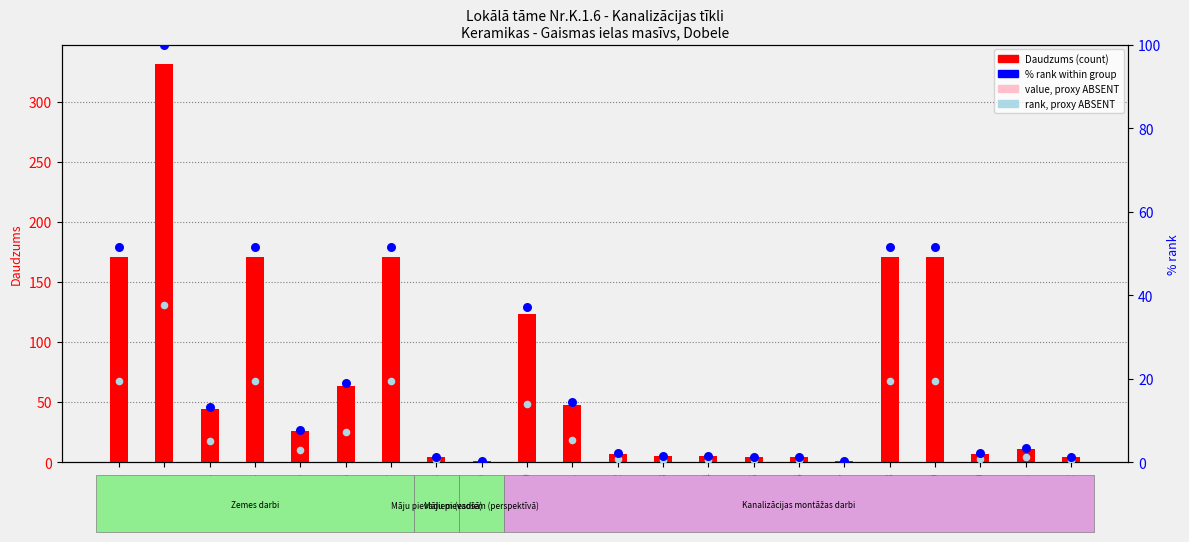

Is the value of value (proxy ABSENT) at Nr.1 greater than the value of Daudzums (count) at Nr.7?

No